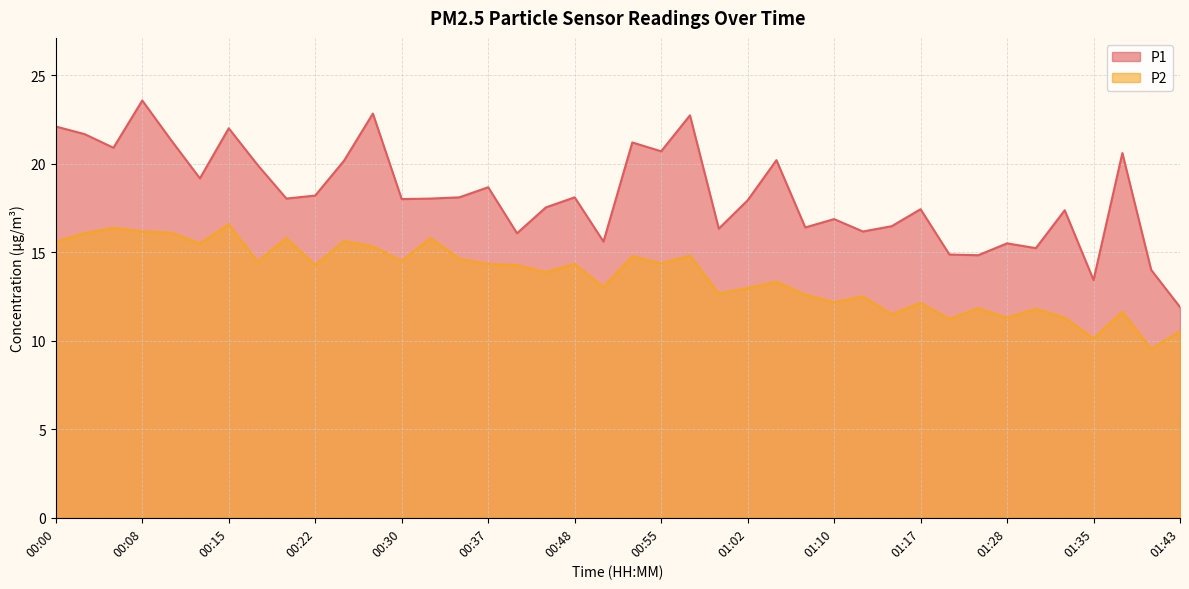

Rank the series by their average value, from highest to lowest.

P1, P2